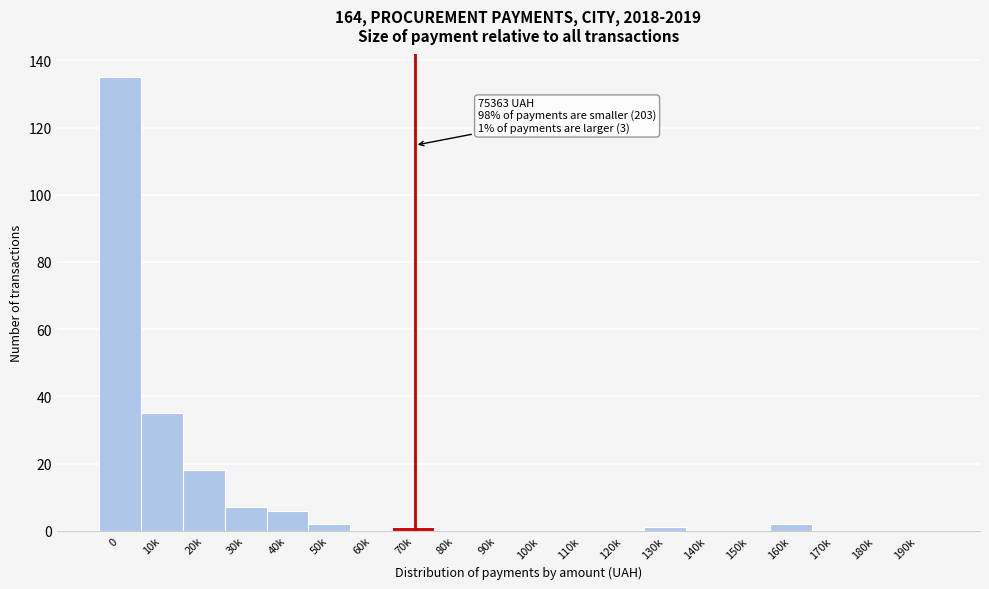

Reading left to right, extract all data points from this chart.

0=135	10k=35	20k=18	30k=7	40k=6	50k=2	60k=0	70k=1	80k=0	90k=0	100k=0	110k=0	120k=0	130k=1	140k=0	150k=0	160k=2	170k=0	180k=0	190k=0